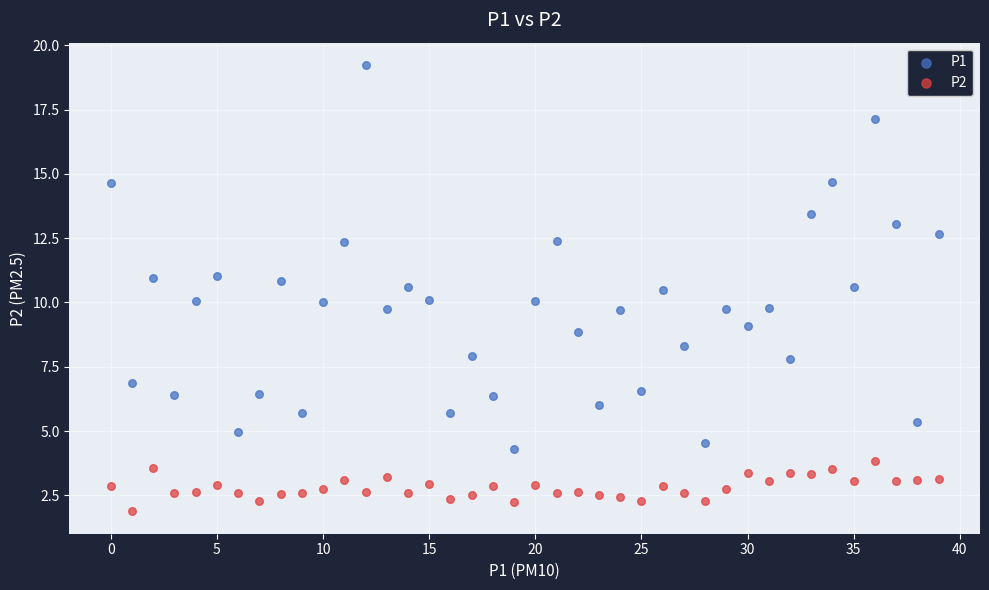

Which series reaches the maximum Y coordinate?

P1